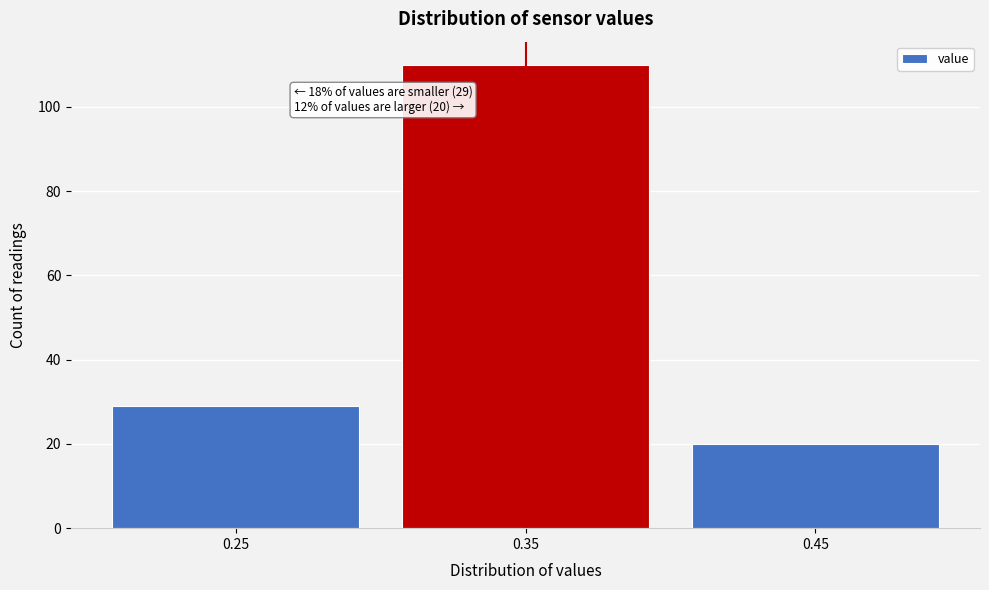

Reading left to right, what are all the values shown in this chart?

29	110	20